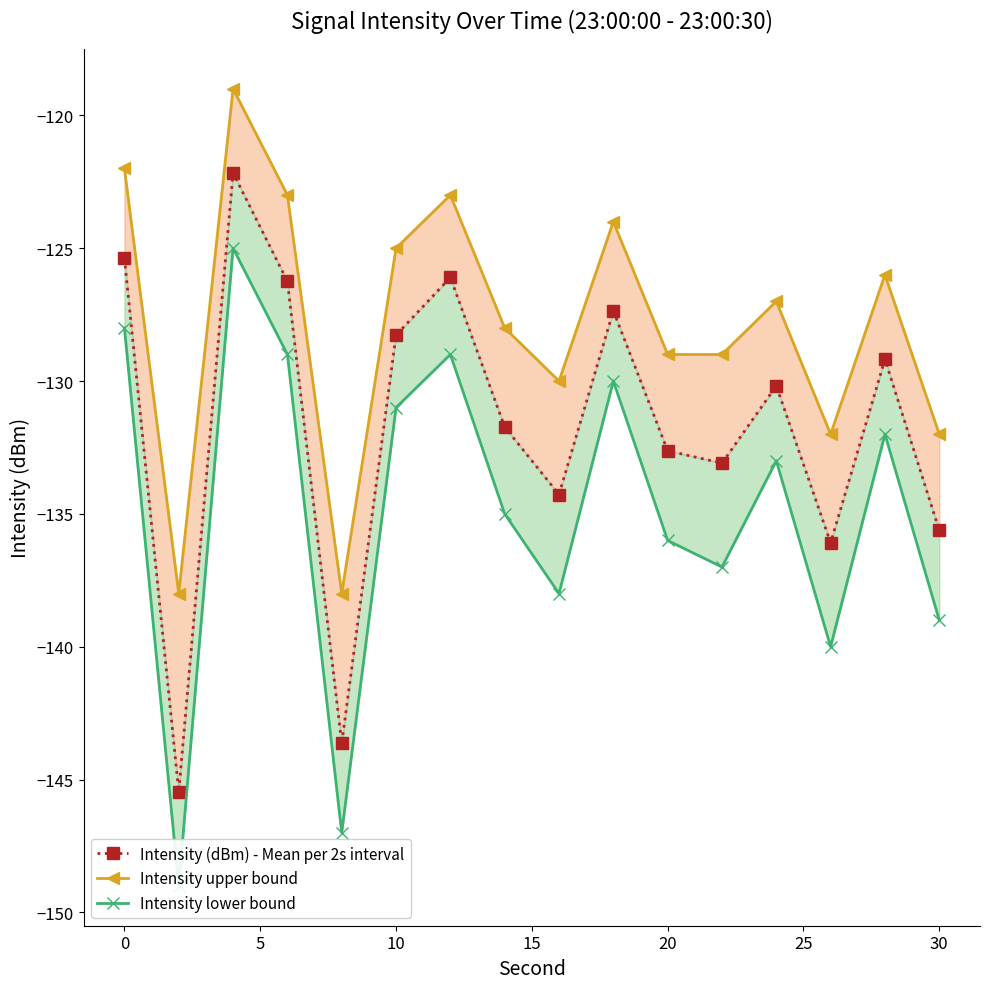

What is the value of the Intensity upper bound point at the 2nd from the left?

-138.0